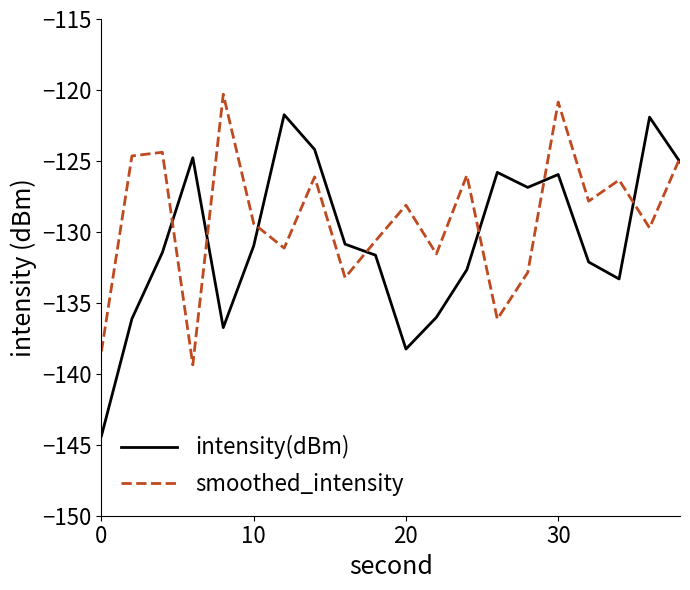

Which series has the largest range (max minus min)?

intensity(dBm)